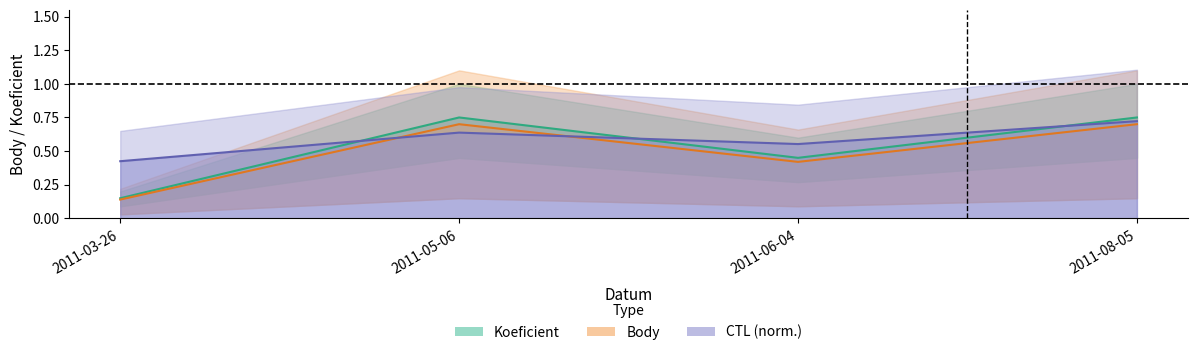

What is the greatest value displayed?

0.8